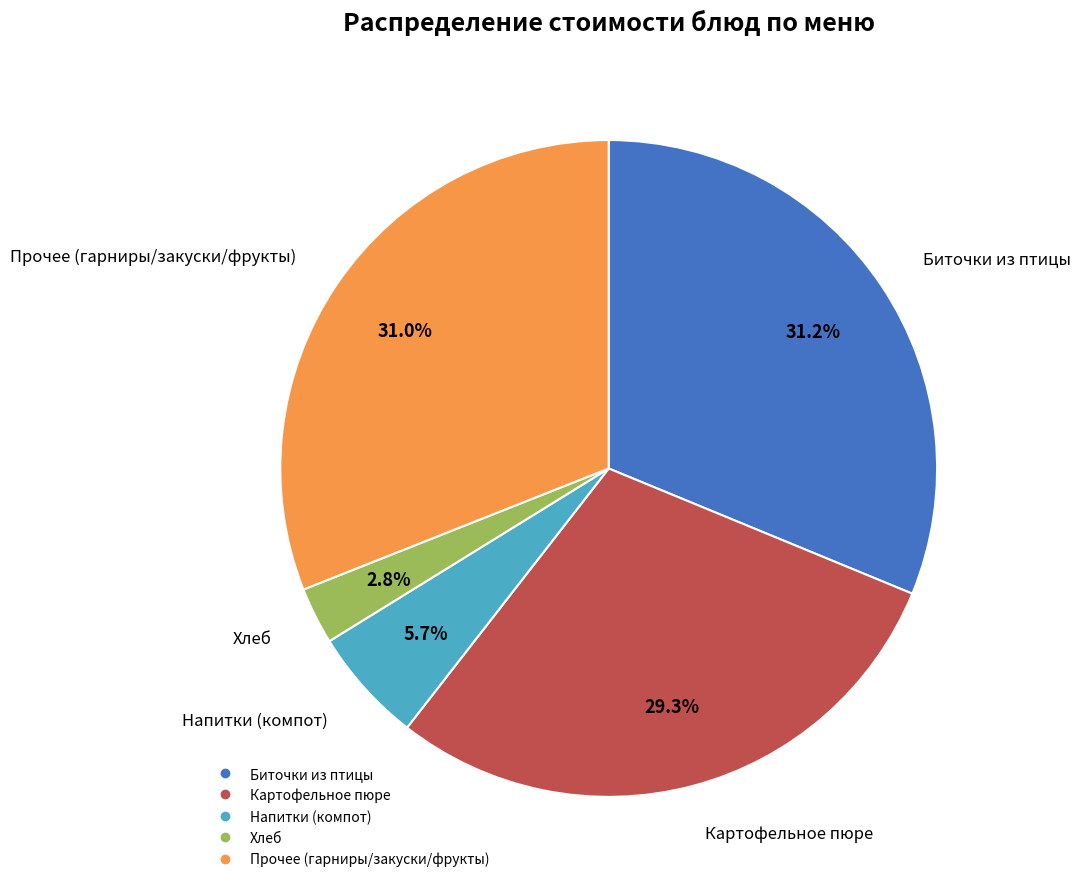

Does any single category account for the majority?

No